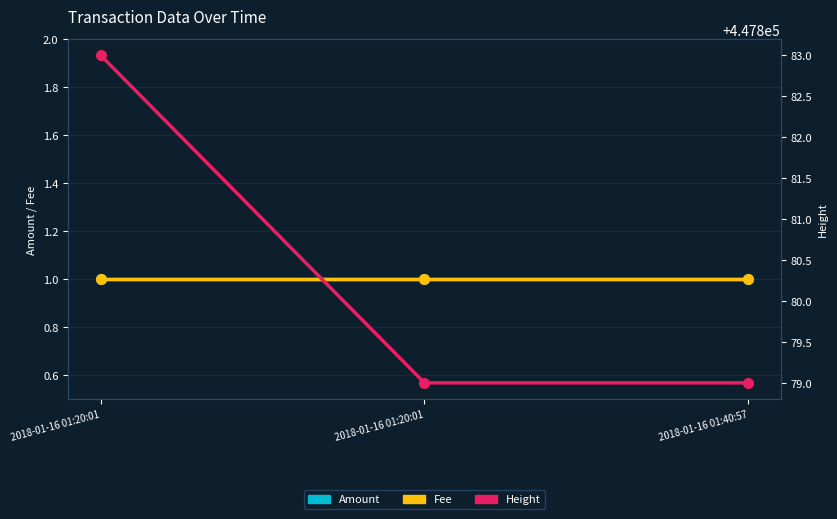

At 2018-01-16 01:20:01, list the series in order from smallest to largest.

Amount, Fee, Height